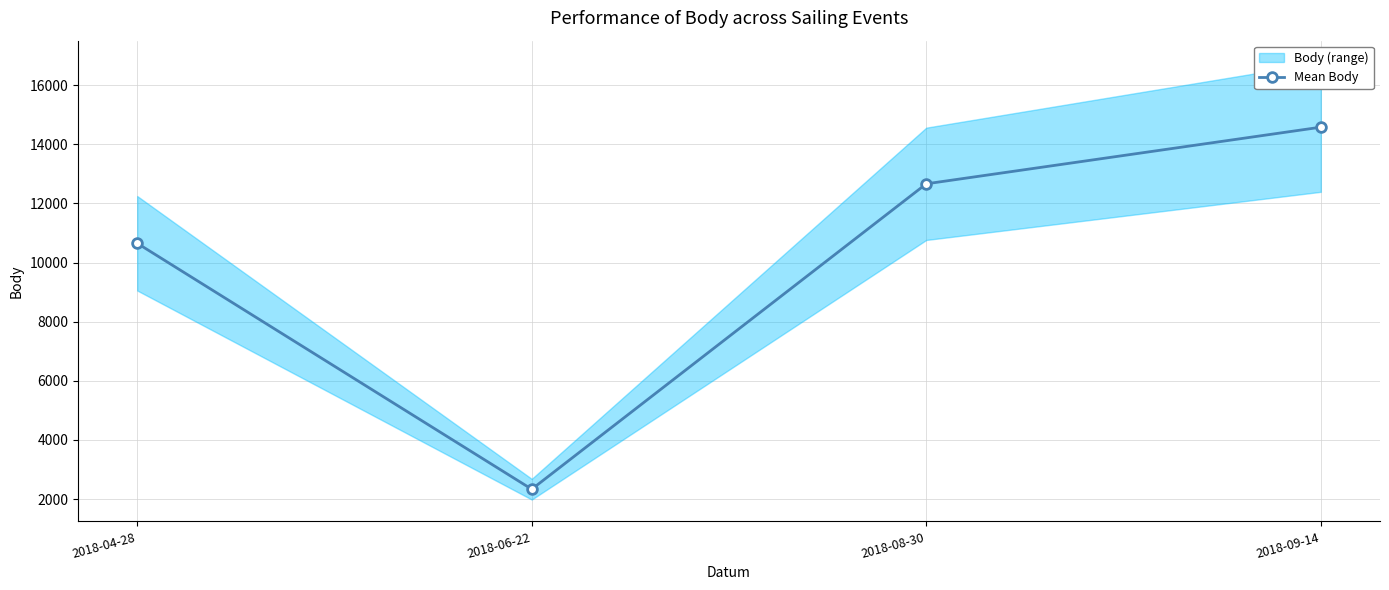

Approximately how many times larger is the value at 2018-04-28 compared to 2018-06-22?

4.6